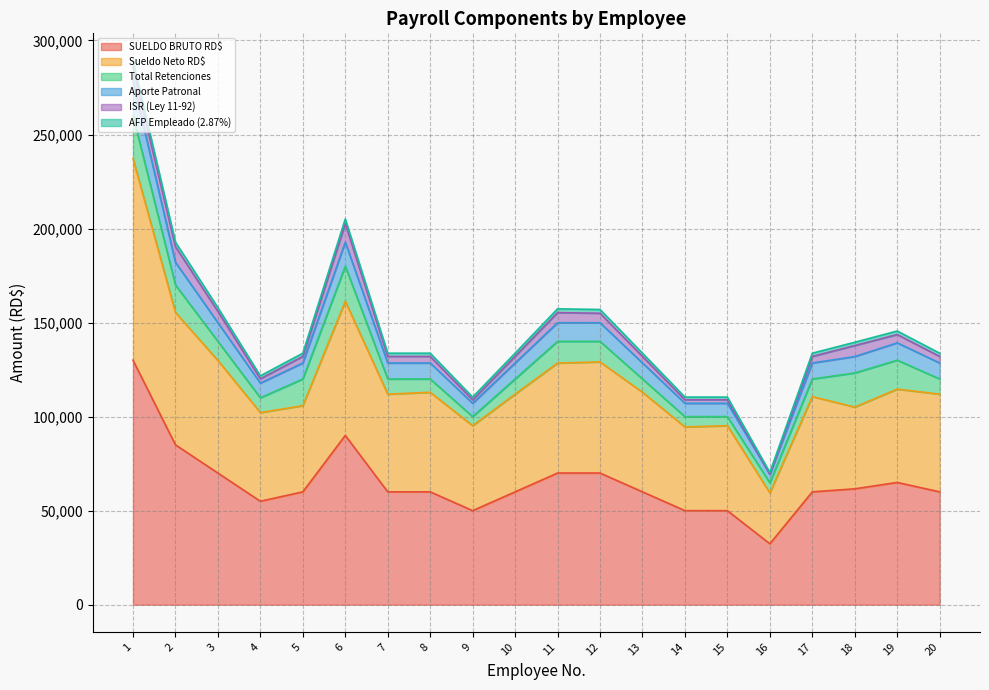

How many data points does each series have?

20